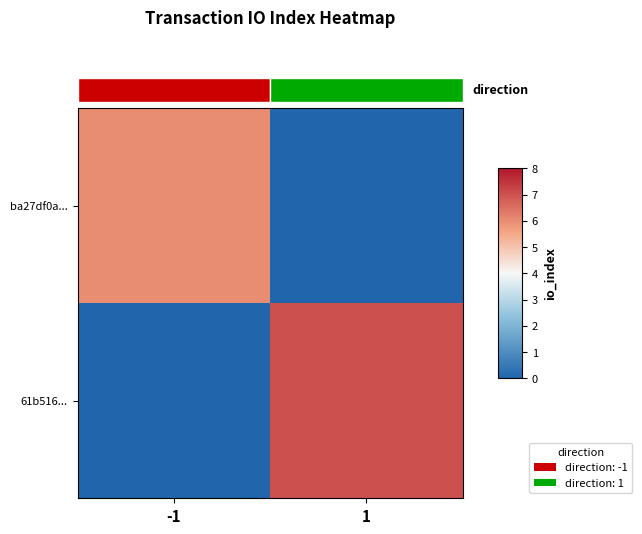

What is the approximate value of ba27df0a... at -1?

6